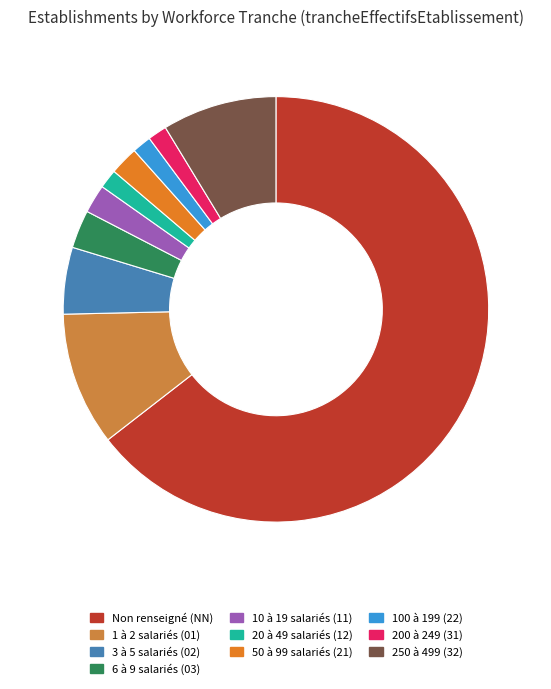

Rank the categories by value from highest to lowest.

NN, 01, 32, 02, 03, 11, 21, 12, 22, 31